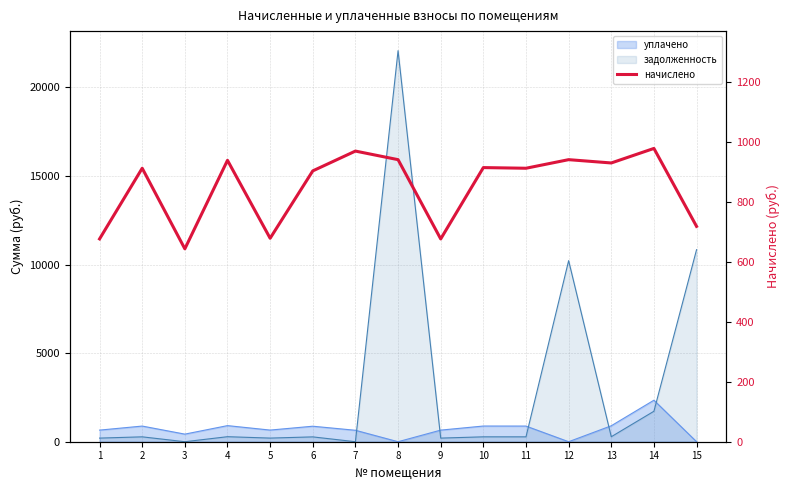

What is the value of the 10th point from the left?

913.8